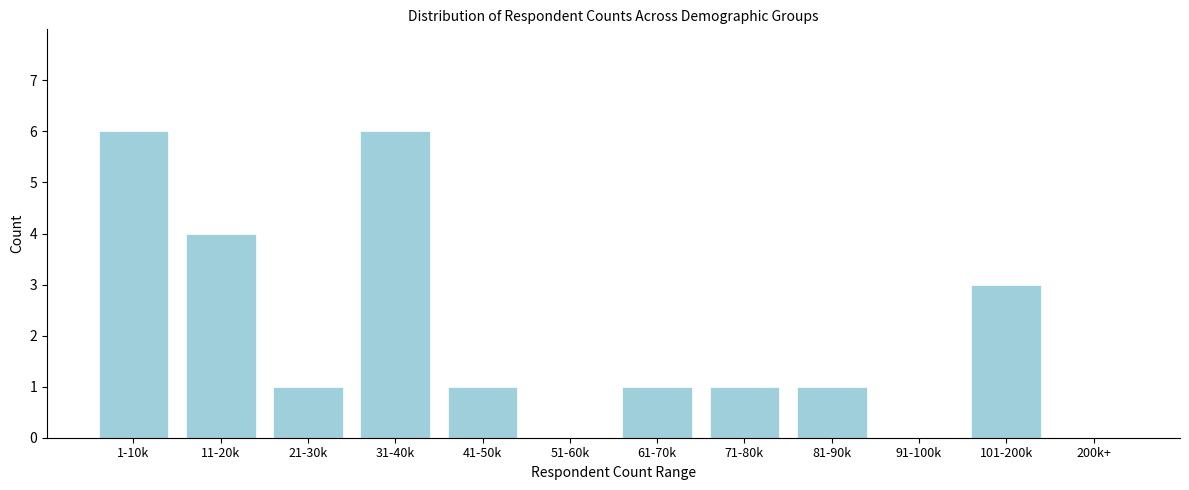

Reading left to right, transcribe all the data shown in this chart.

1-10k=6	11-20k=4	21-30k=1	31-40k=6	41-50k=1	51-60k=0	61-70k=1	71-80k=1	81-90k=1	91-100k=0	101-200k=3	200k+=0